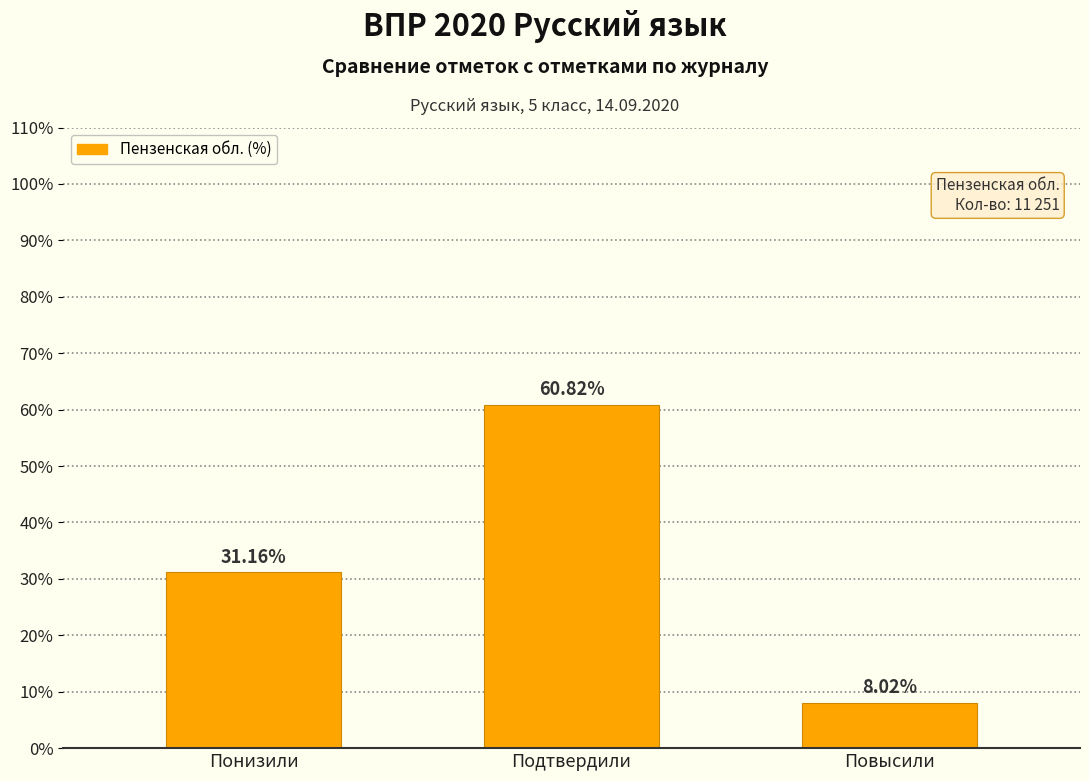

Between Понизили and Повысили, which is larger?

Понизили